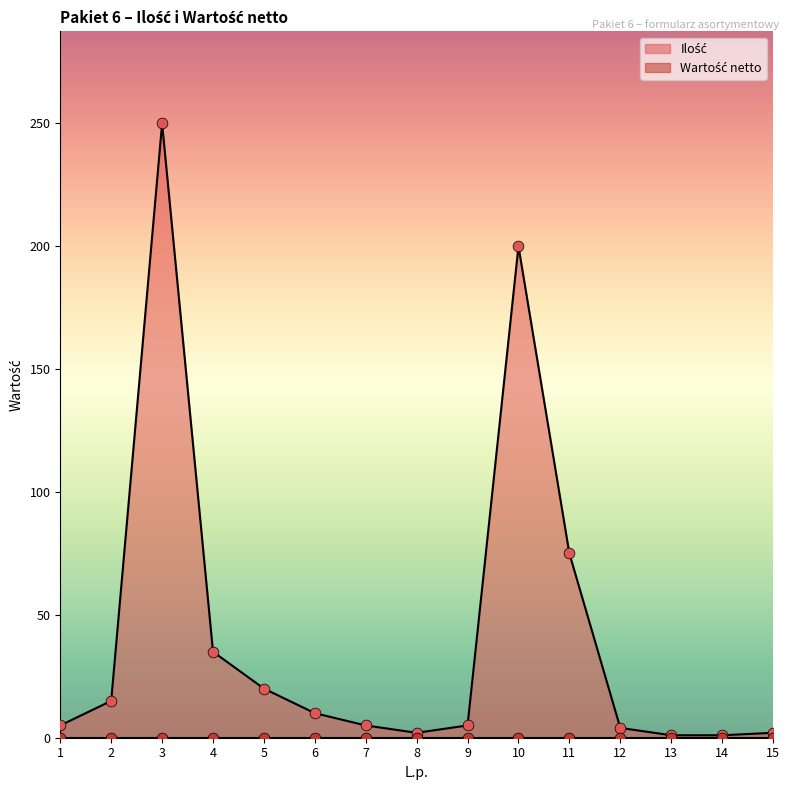

Which has a higher value, 2 or 14?

2